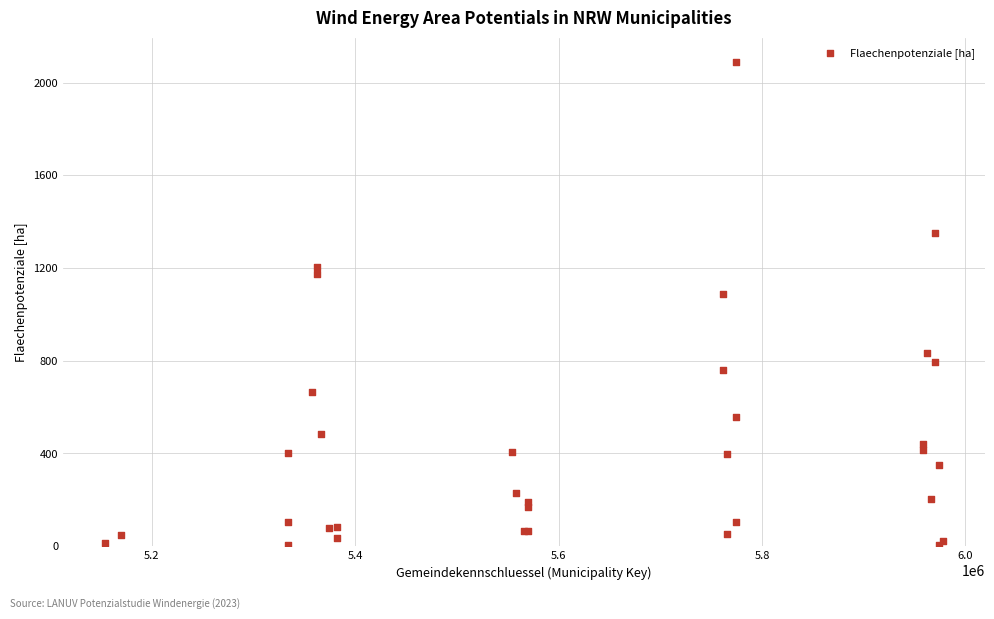

What Y value in the scatter plot is closest to 1046?

1088.5